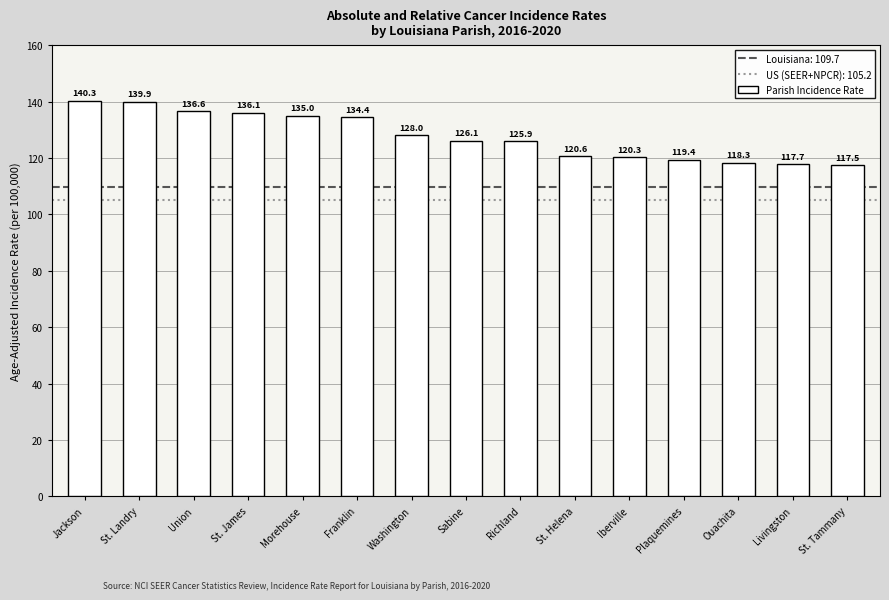

What is the minimum value shown in the chart?

117.5